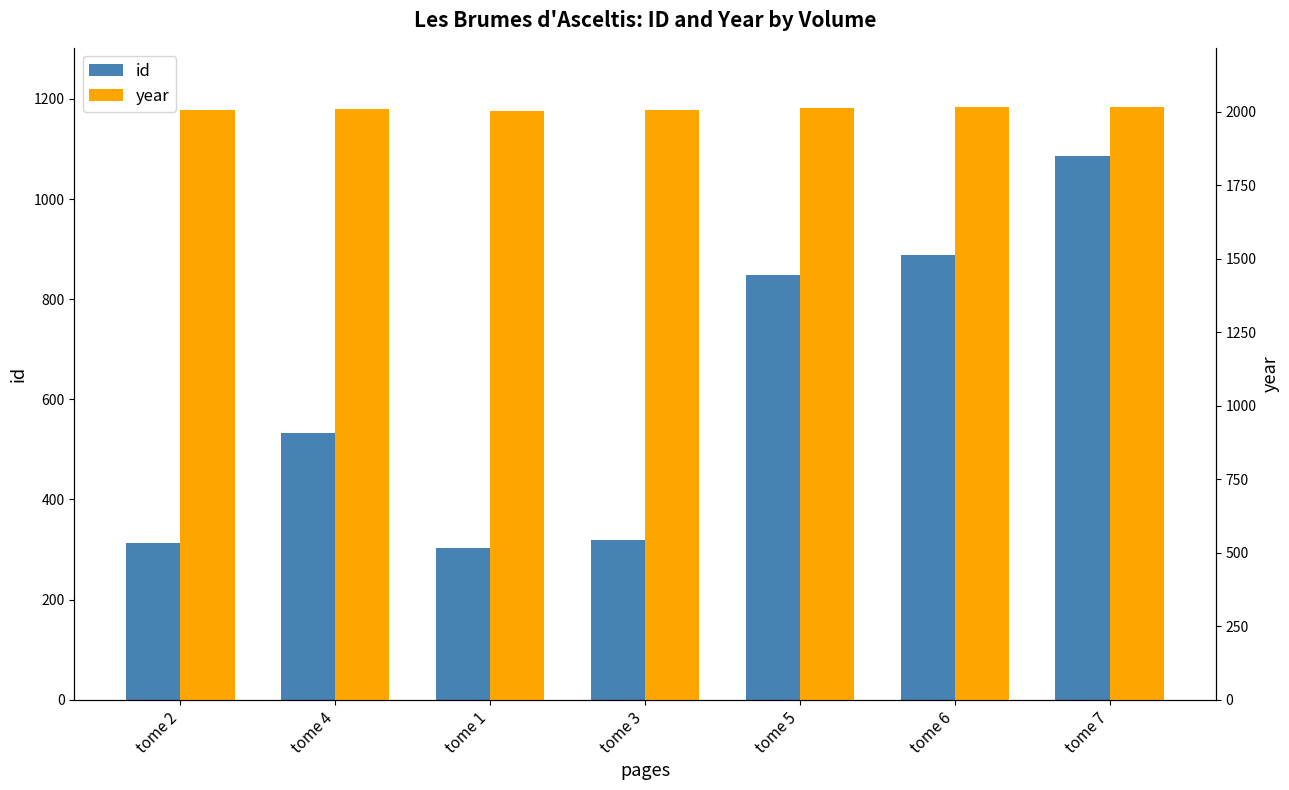

Rank the series by their average value, from lowest to highest.

id, year